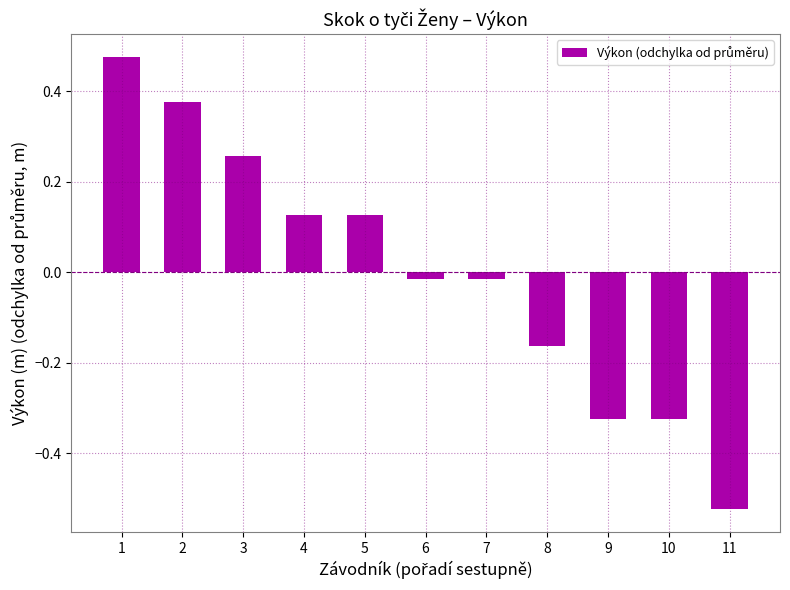

Which has a higher value, 11 or 9?

9